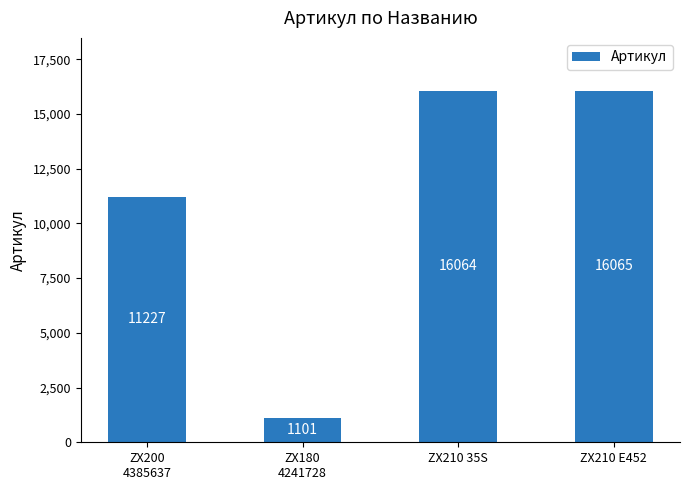

Read the value at ZX210 35S, to the nearest 10.

16060